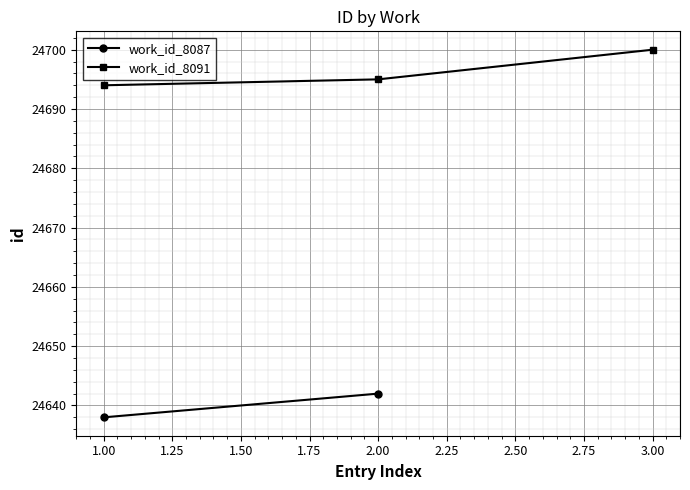

What is the value of the work_id_8091 point at the 1st from the left?

24694